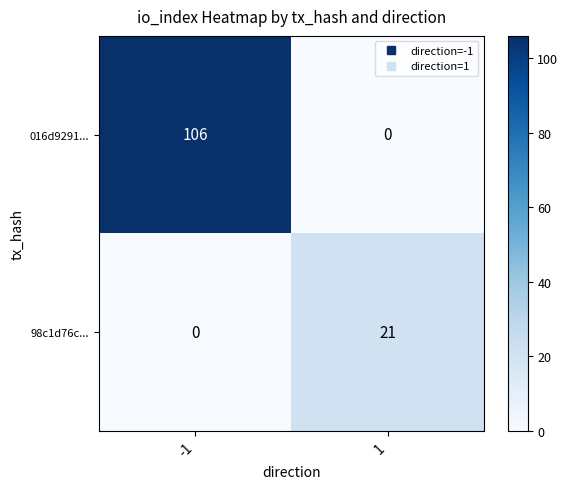

What is the highest value of the 016d9291... series?

106